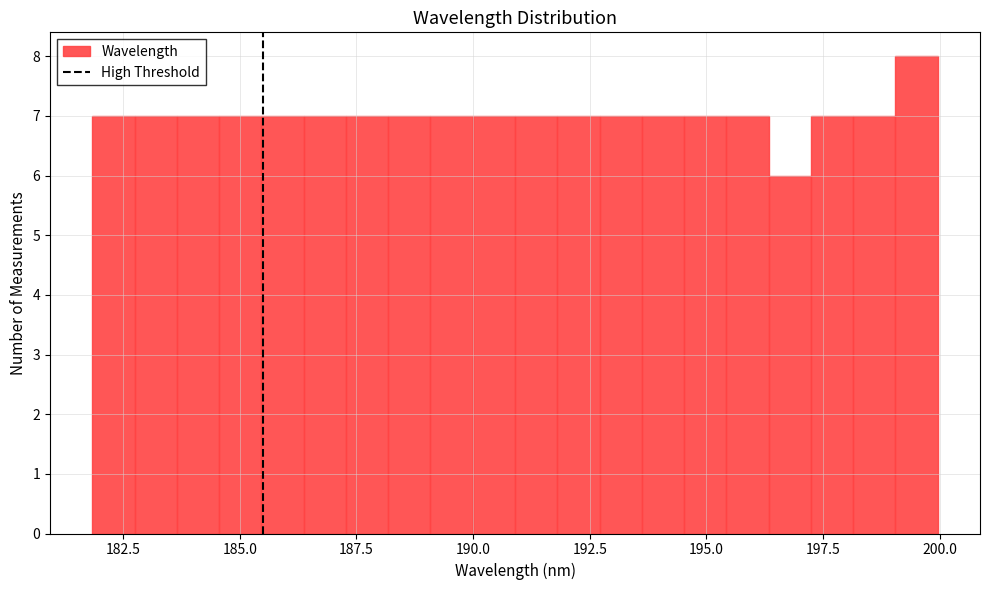

Around what value on the x-axis is the tallest bar? Give the approximate position of its centre, as read against the axis.

199.5